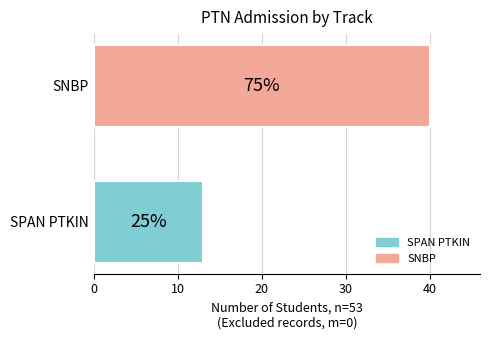

What is the average value?

26